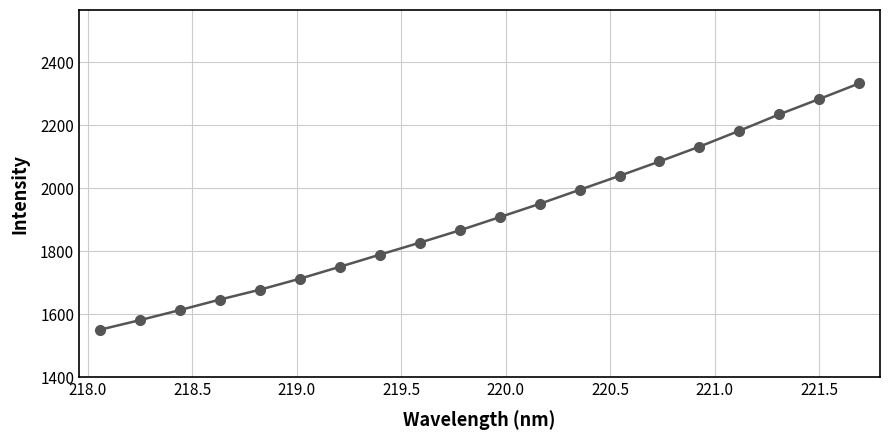

What is the sum of all values?

38158.6